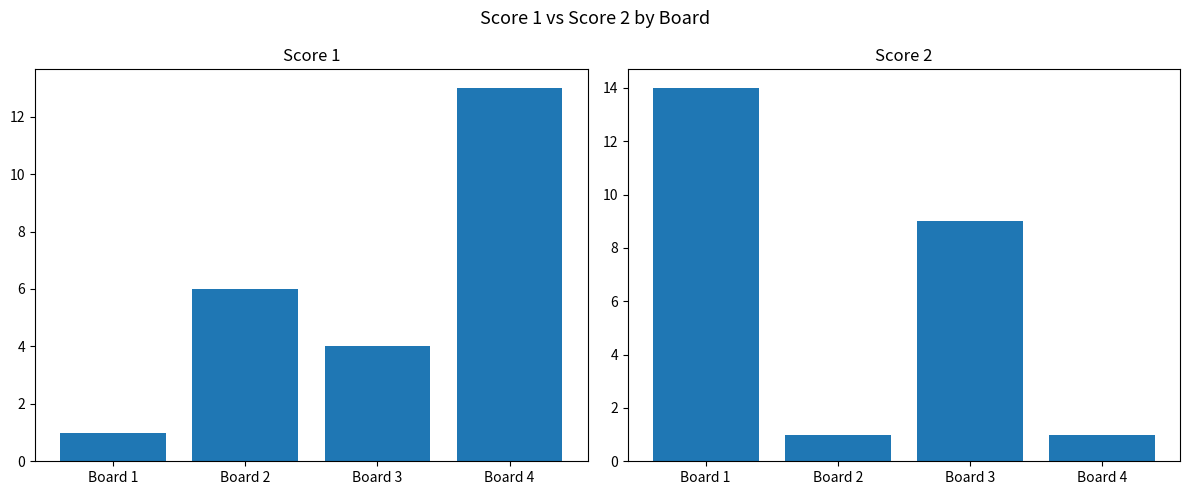

What is the sum of all Score 2 values?

25